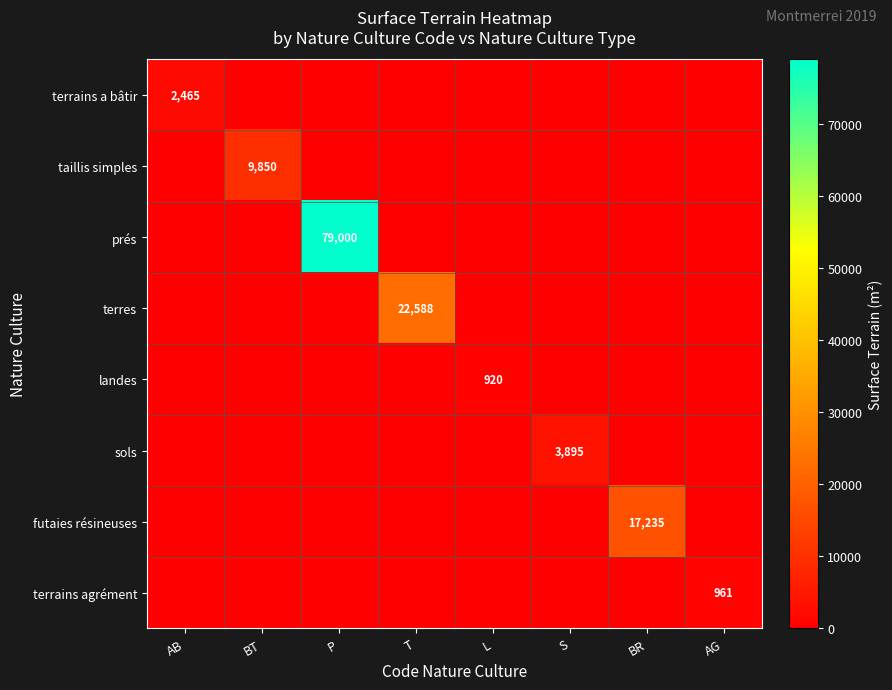

The sols series shows 3895 at S. True or false?

True